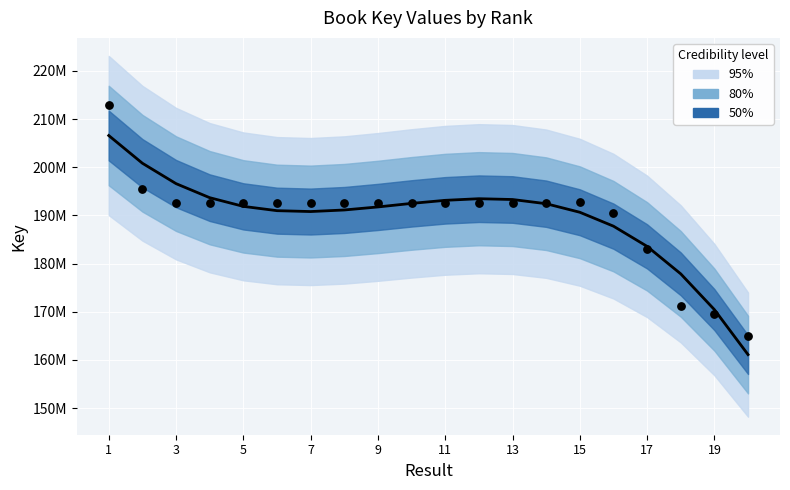

Which series has the largest total across all categories?

Fitted line